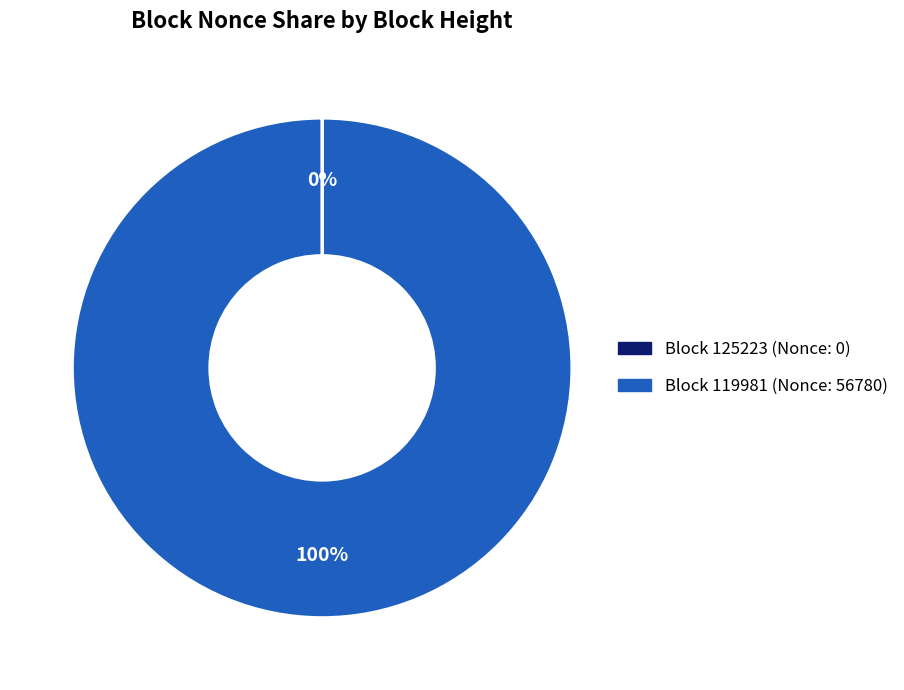

To the nearest percent, what is the average slice percentage?

50%